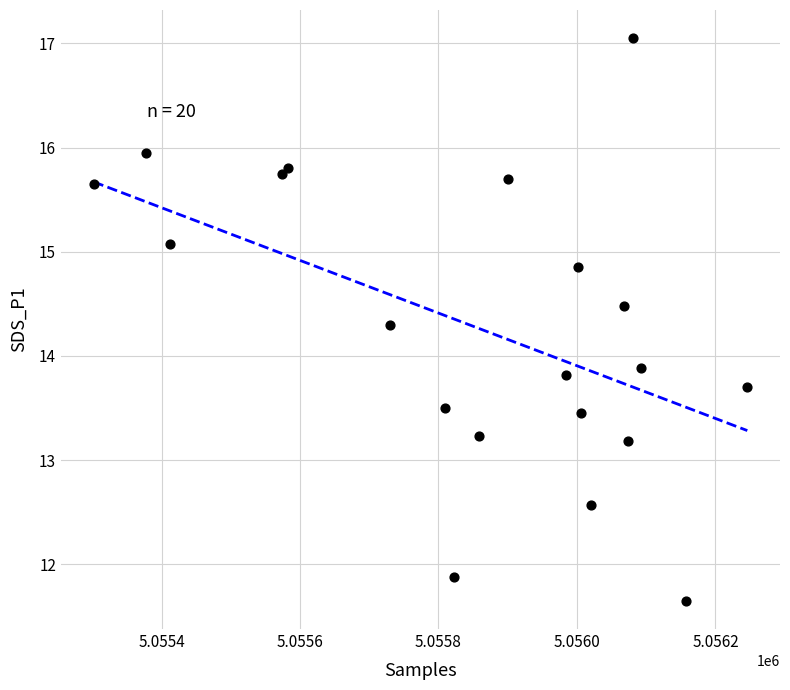

What Y value in the scatter plot is closest to 14?

13.9